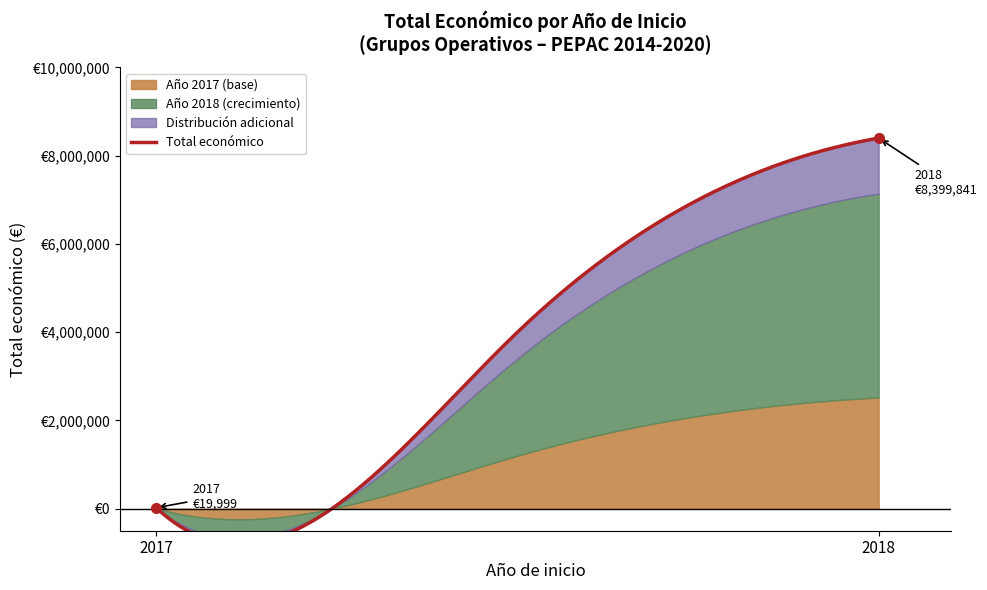

True or false: there are more than 2 points higher than both neighbors.

False